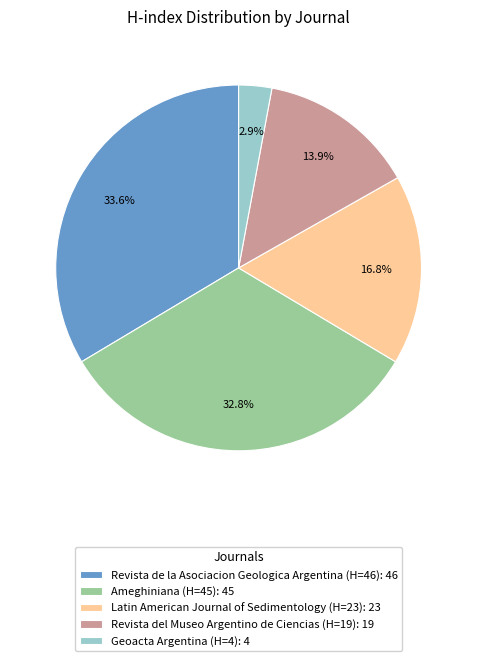

To the nearest percent, what percentage of the pie is Ameghiniana (H=45)?

33%